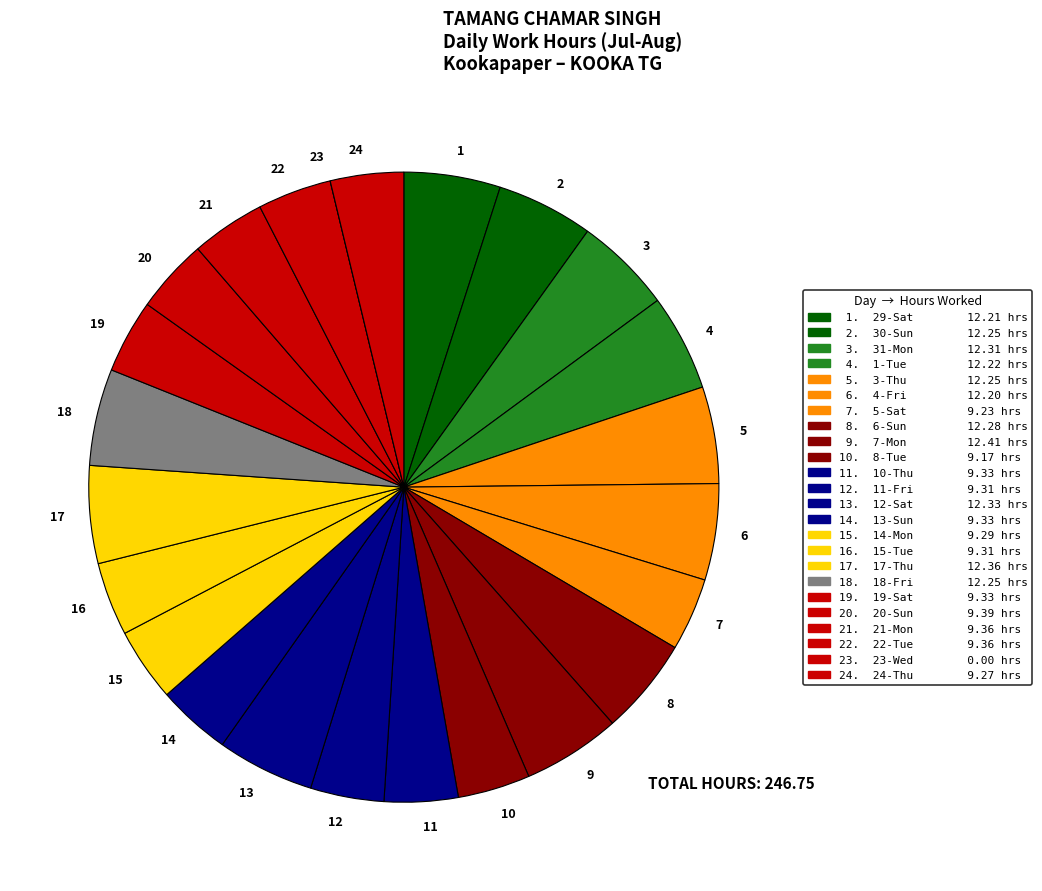

Does 13 represent more than half of the total?

No